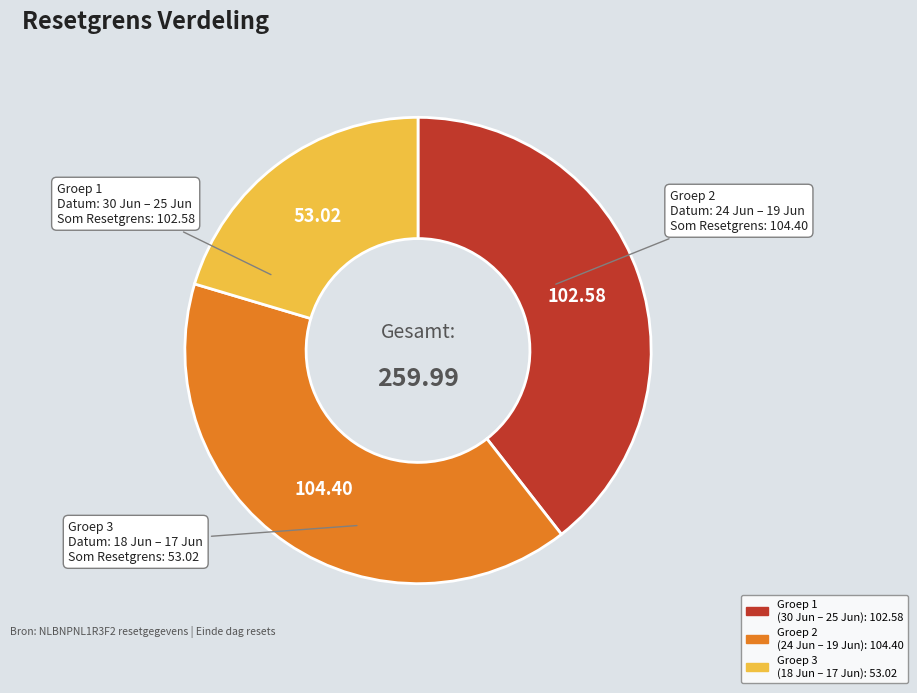

Is there any slice that represents more than half of the pie?

No